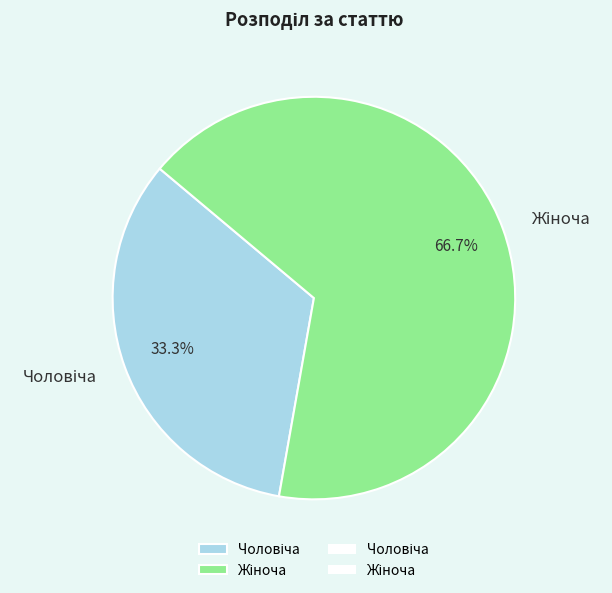

Count the number of slices in the pie.

2